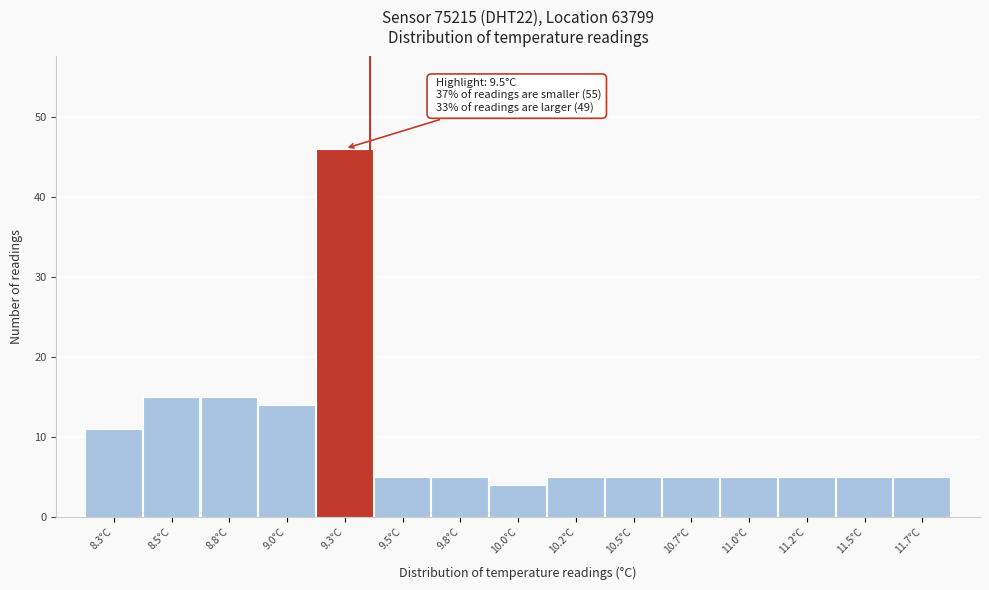

Reading left to right, list all the values displayed in this chart.

11	15	15	14	46	5	5	4	5	5	5	5	5	5	5